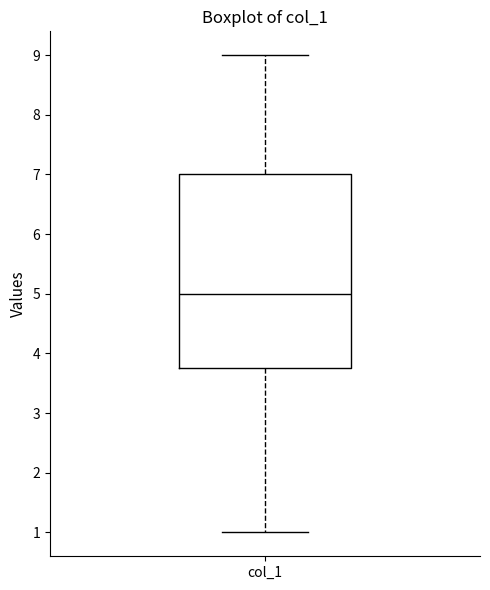

Transcribe this box plot: give where the median line is, the range the box spans, and where the two whiskers end, as read against the y-axis. The values are not printed on the chart, so give them approximately, as read against the axis.

median 5.0, box 3.8 to 7.0, whiskers 1.0 to 9.0